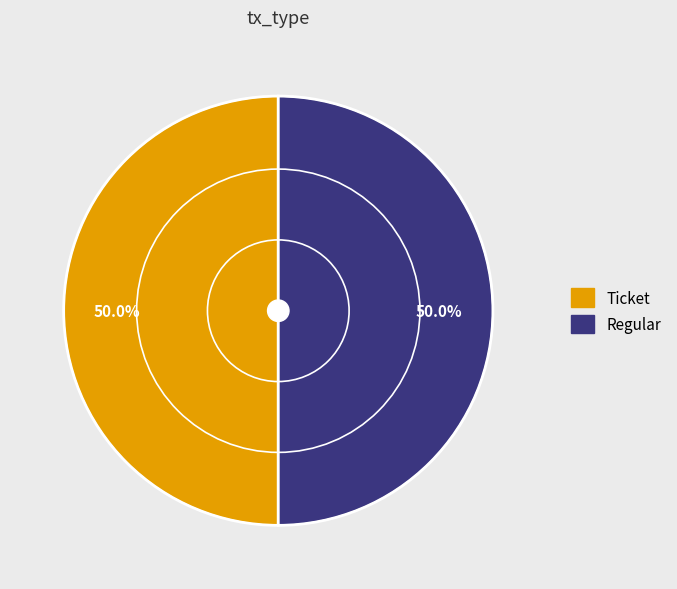

How many segments does this pie chart have?

2